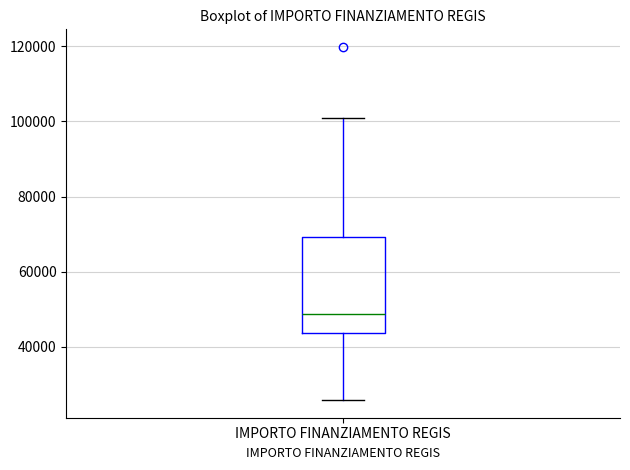

Read this box plot against the y-axis: the position of the median line, the range covered by the box, and the ends of both whiskers. The values are not printed on the chart, so give them approximately, as read against the axis.

median 48000, box 44000 to 70000, whiskers 26000 to 100000